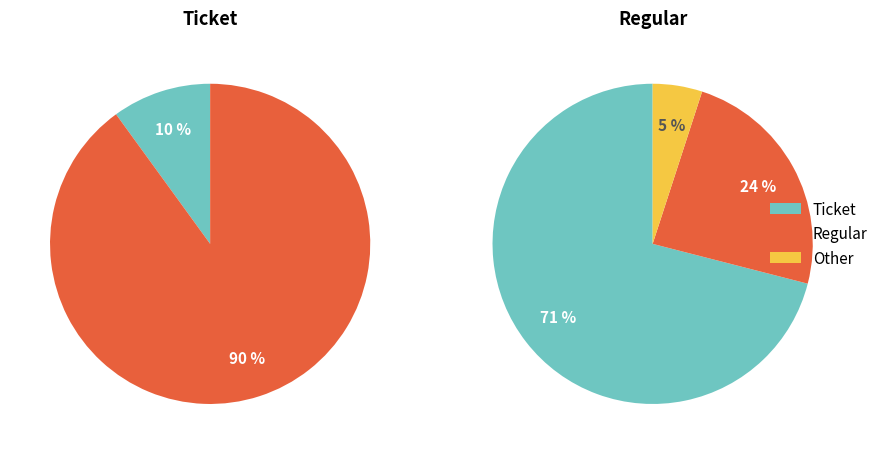

Is Regular the majority of the pie?

Yes